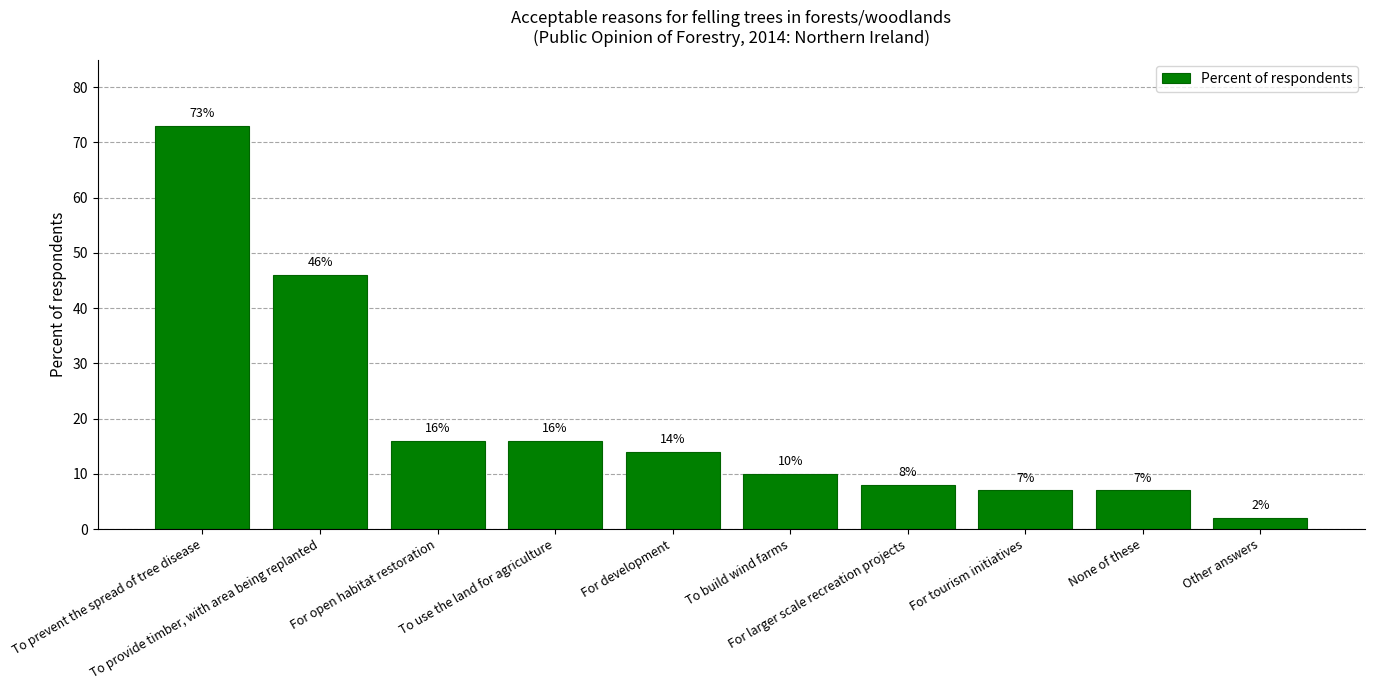

Reading left to right, list all the values displayed in this chart.

To prevent the spread of tree disease=73	To provide timber, with area being replanted=46	For open habitat restoration=16	To use the land for agriculture=16	For development=14	To build wind farms=10	For larger scale recreation projects=8	For tourism initiatives=7	None of these=7	Other answers=2